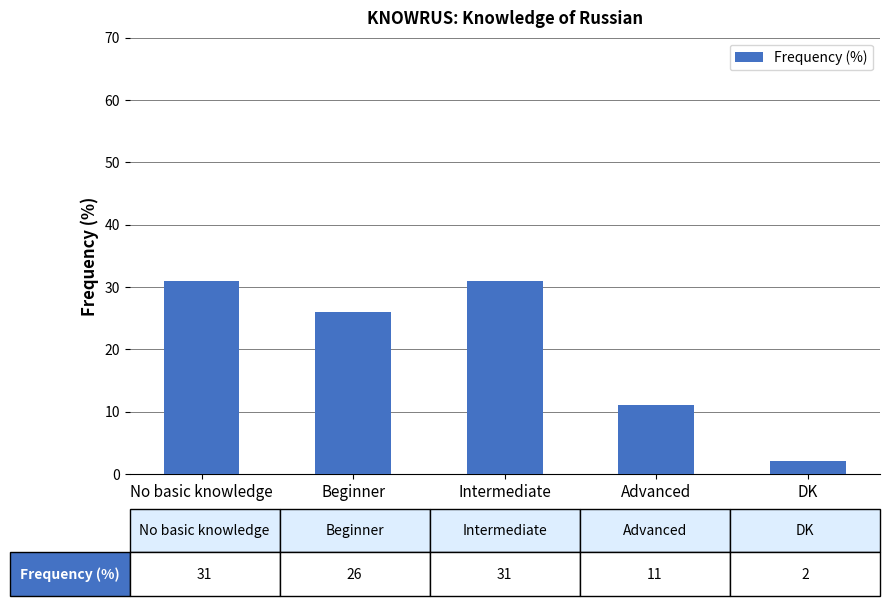

The value at No basic knowledge is 31. True or false?

True